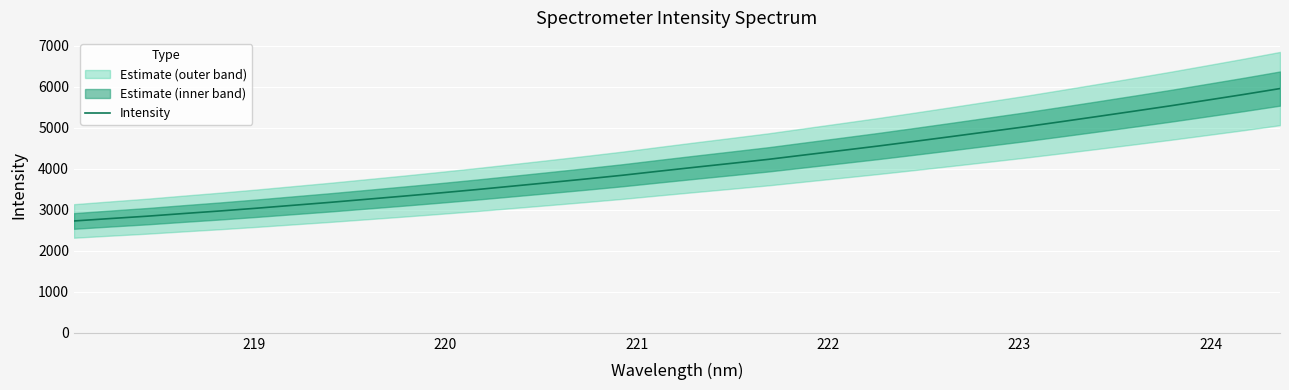

What is the highest value of the Intensity series?

5957.9